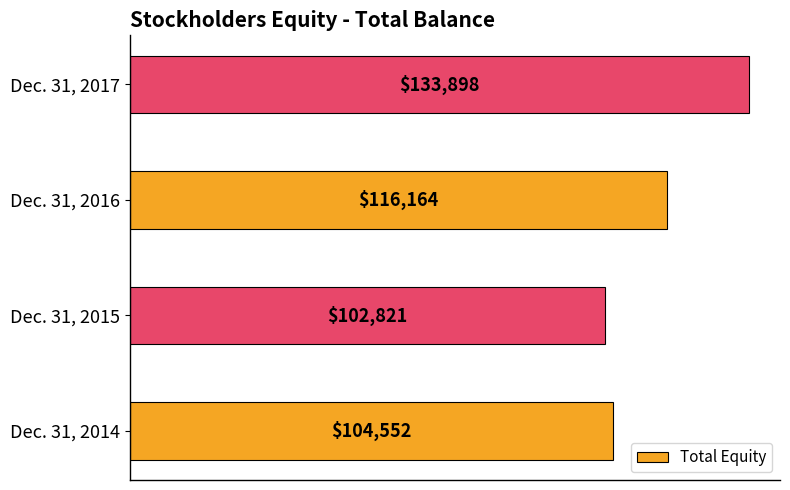

Which label corresponds to the largest value in the chart?

Dec. 31, 2017